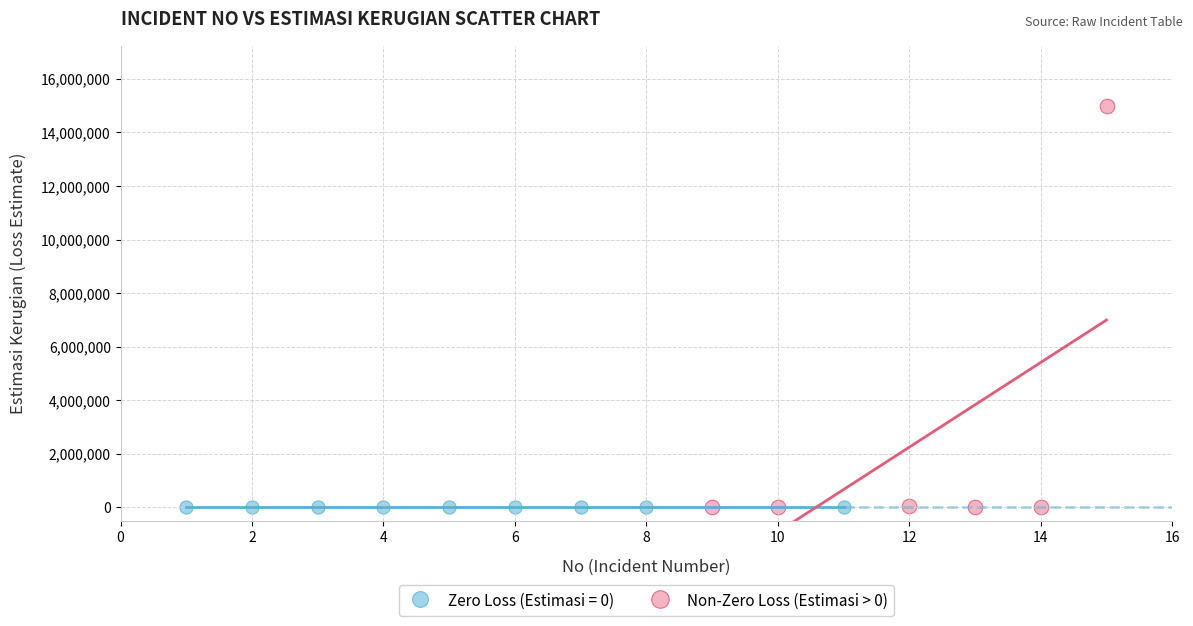

What are all the series names shown in the legend?

Zero Loss (Estimasi = 0), Non-Zero Loss (Estimasi > 0)